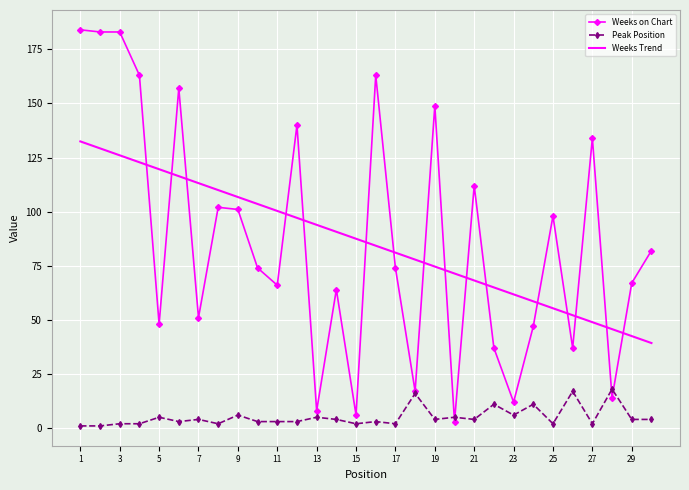

What is the minimum value shown in the chart?

1.0